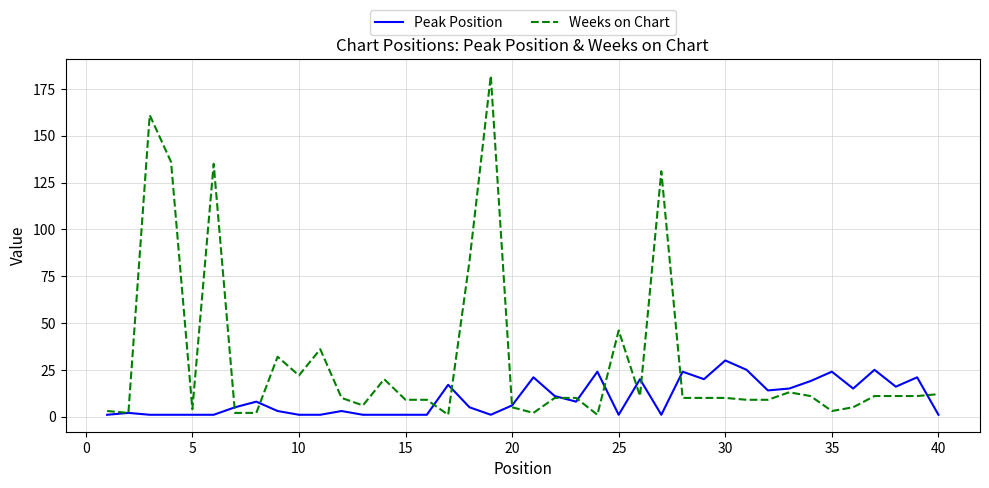

Rank the series by their maximum value, from lowest to highest.

Peak Position, Weeks on Chart